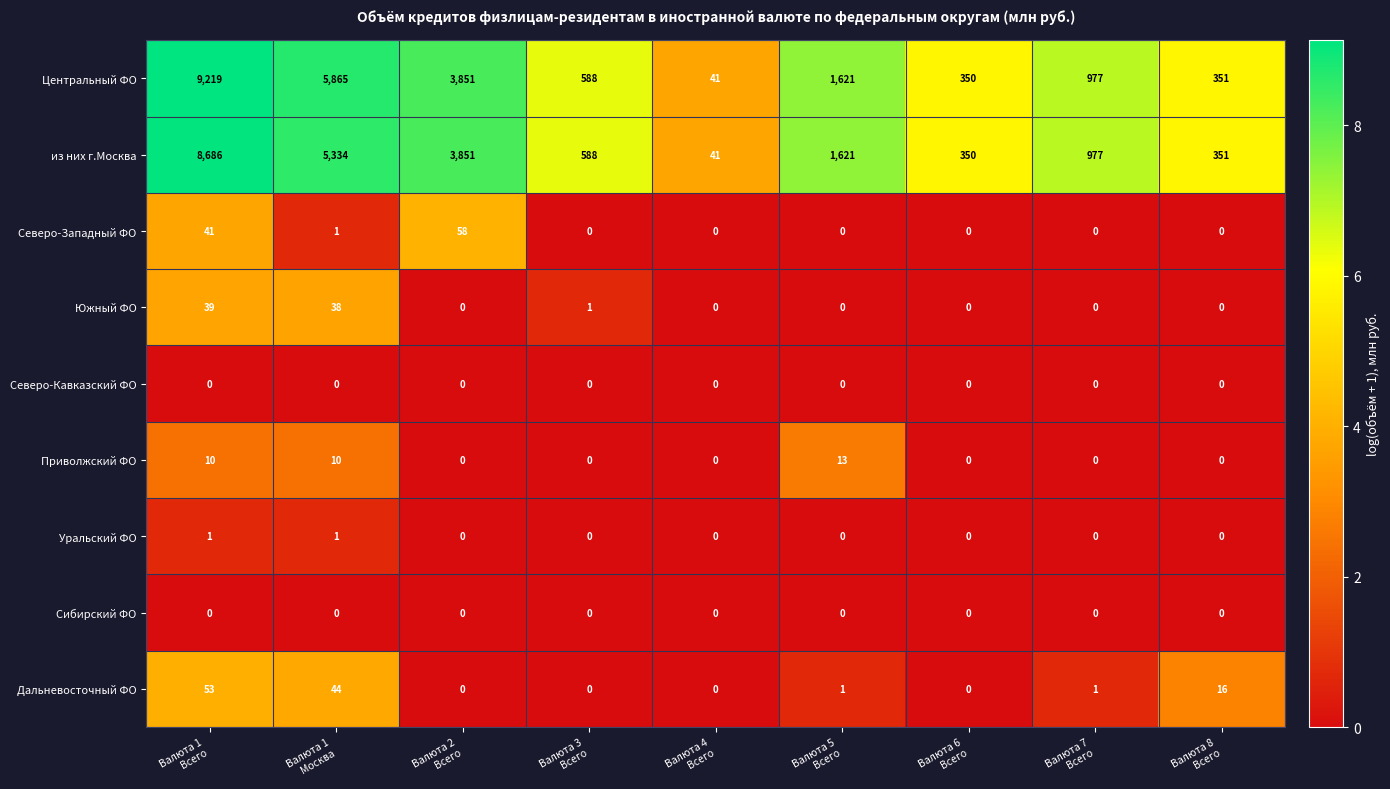

How many values in Южный ФО are above zero?

3